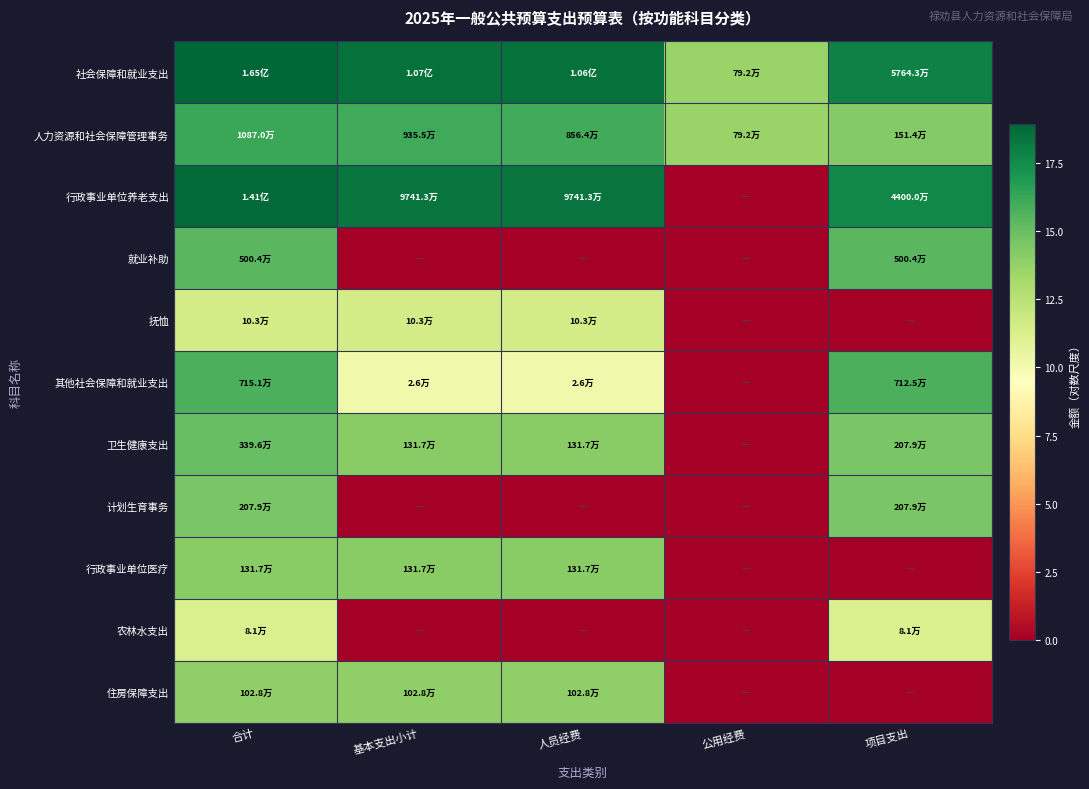

How many categories are shown in the chart?

5